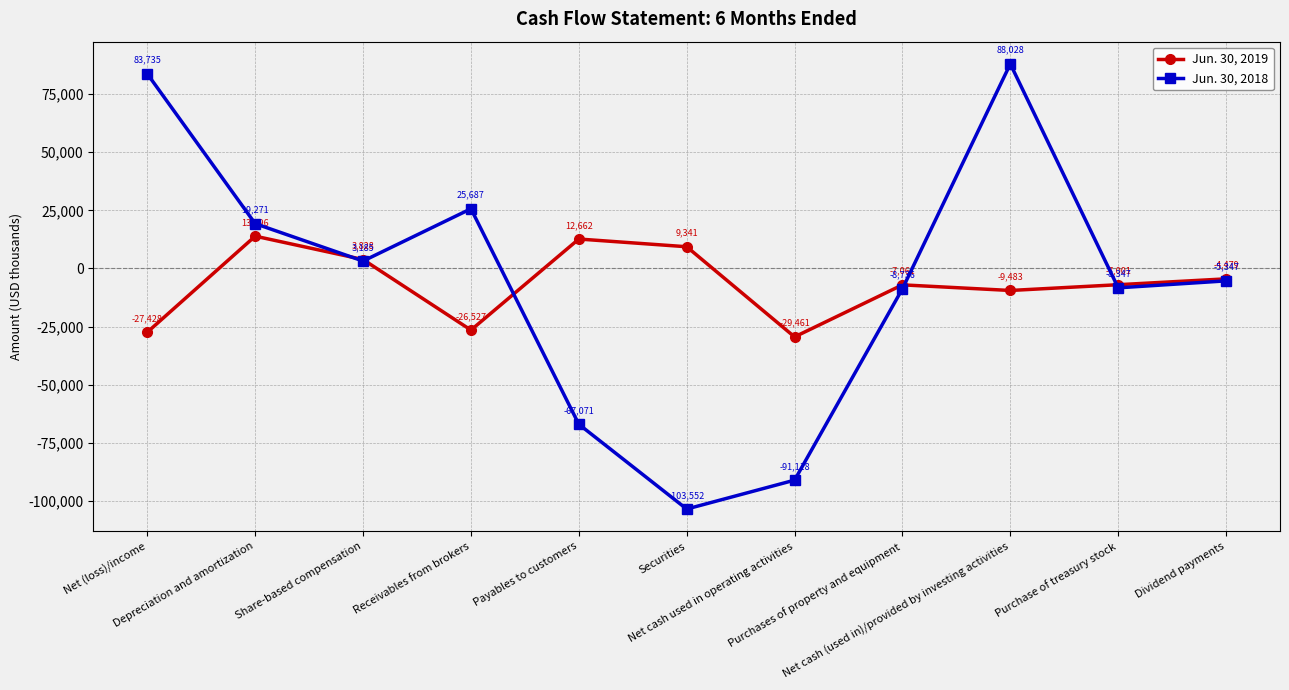

At which category does Jun. 30, 2018 reach its first local peak?

Receivables from brokers